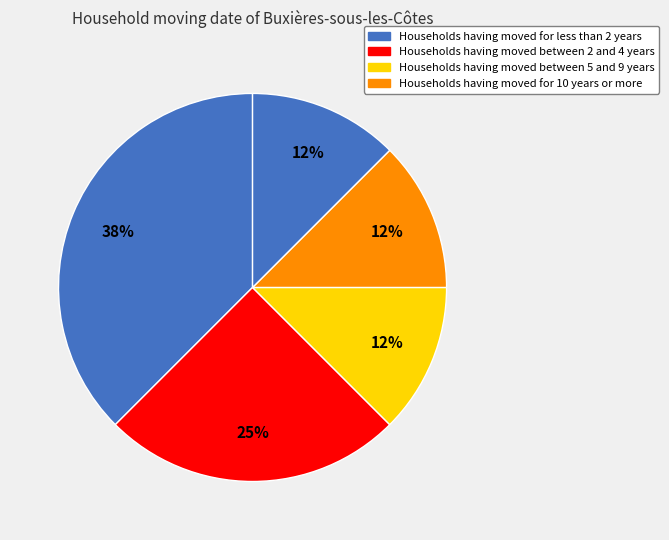

Is there any slice that represents more than half of the pie?

No